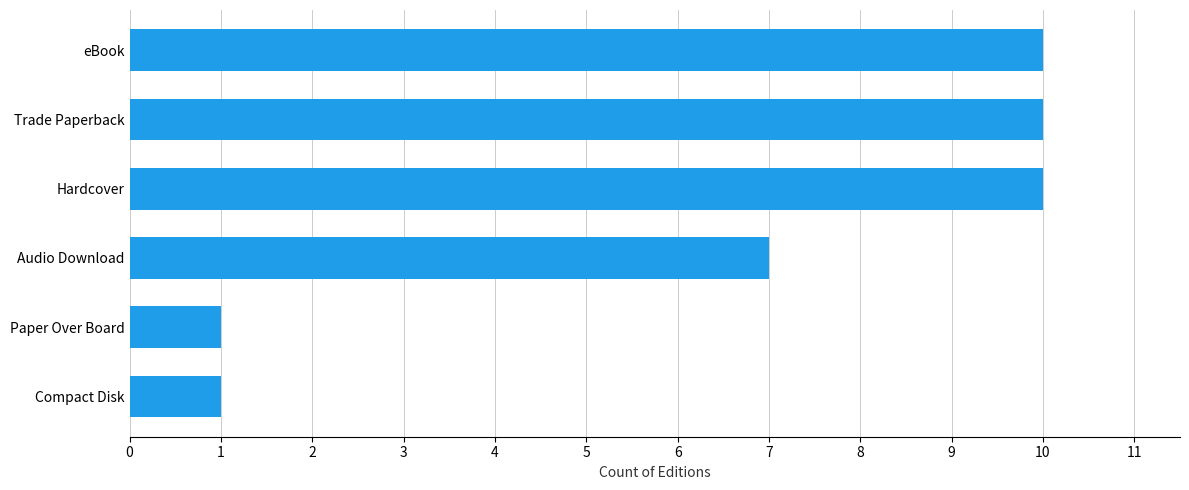

The chart shows a value of 10 at Hardcover. True or false?

True